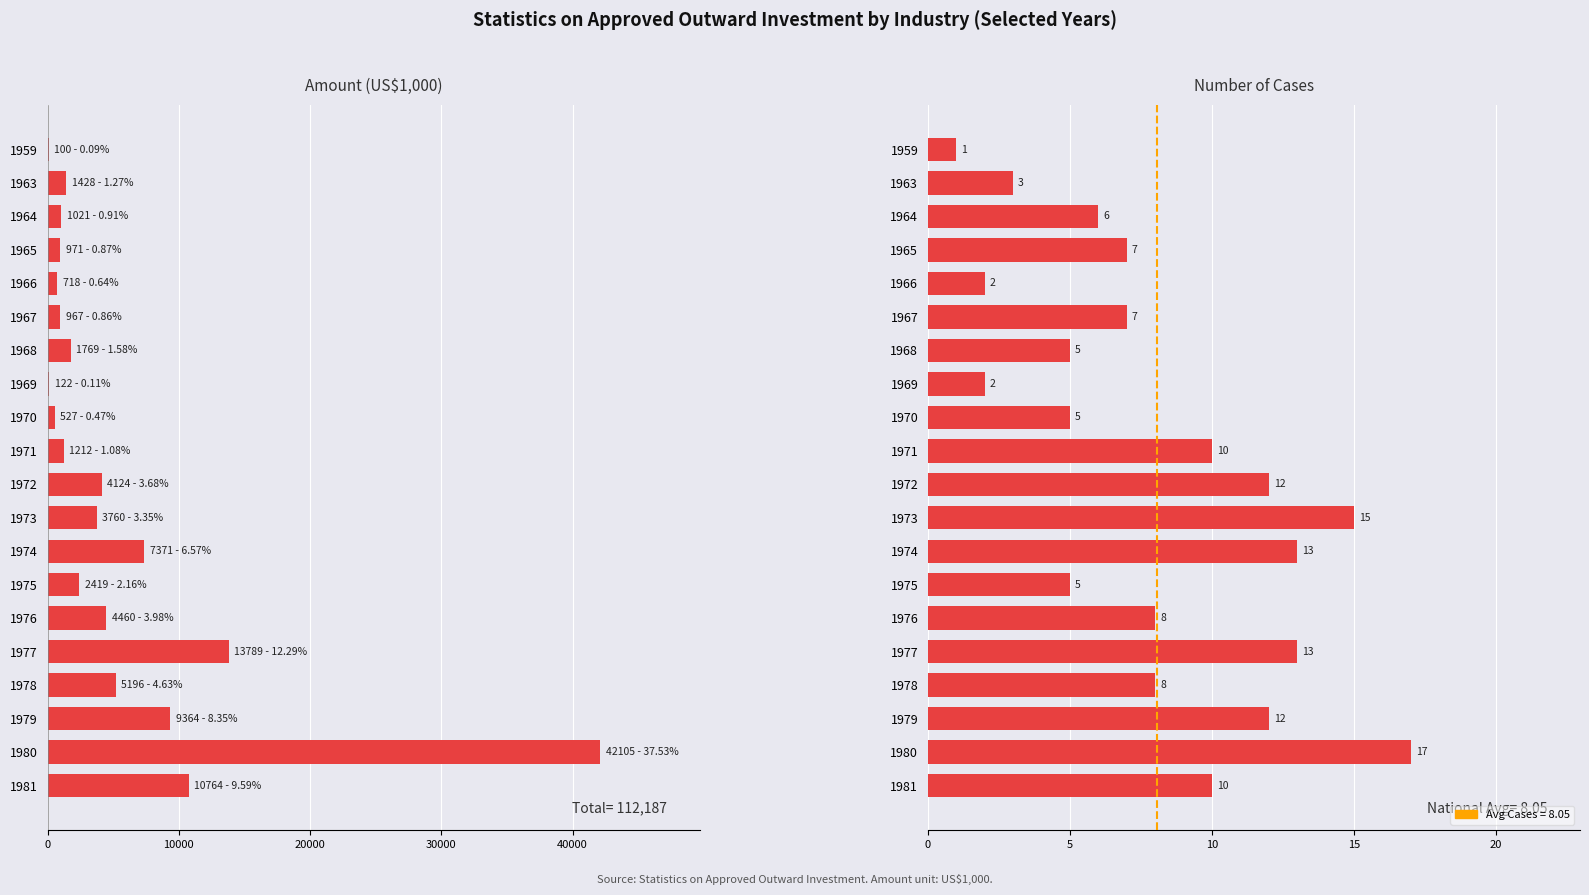

How many groups of bars are there?

20